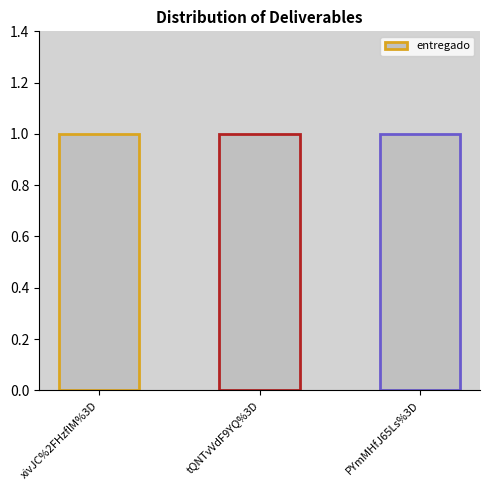

List the labels in order of entregado value, largest first.

xivJC%2FHzflM%3D, tQNTvVdF9YQ%3D, PYmMHfJ65Ls%3D